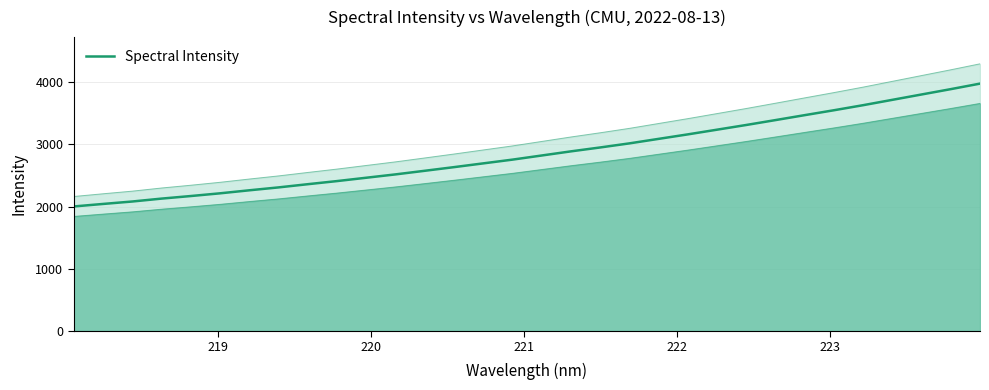

The value at 18 is 4597.8. True or false?

False